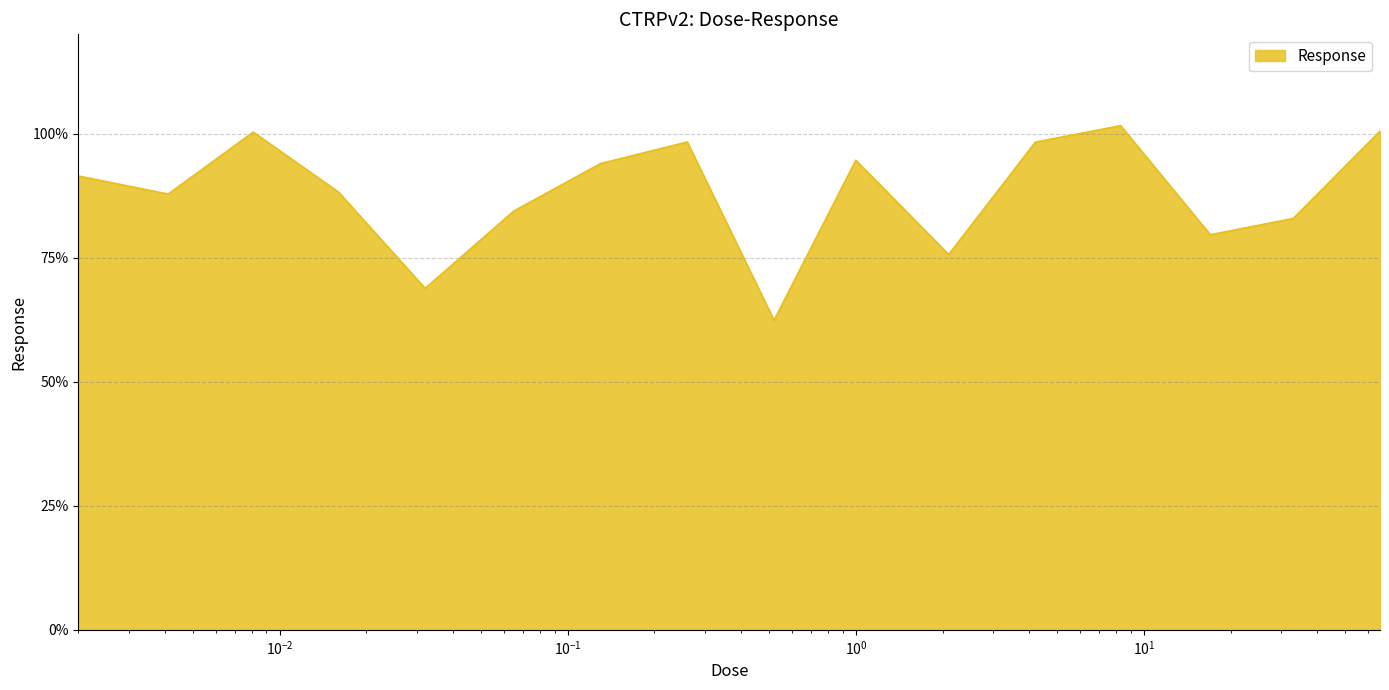

What is the smallest value displayed?

62.4